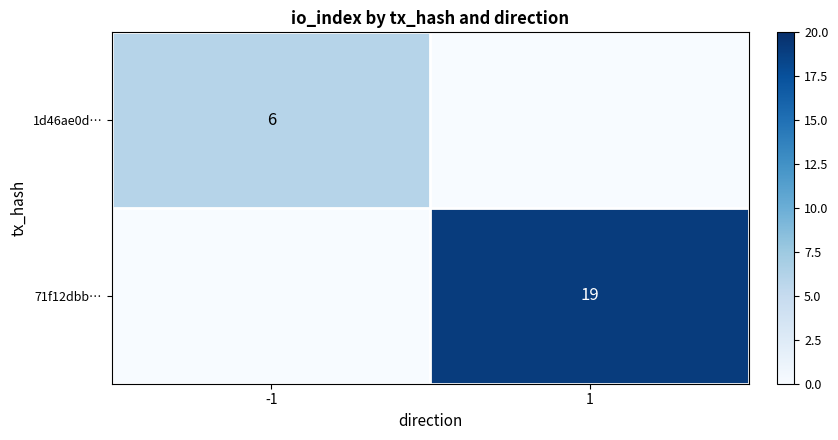

True or false: 1d46ae0d… has a value of 6 at -1.

True